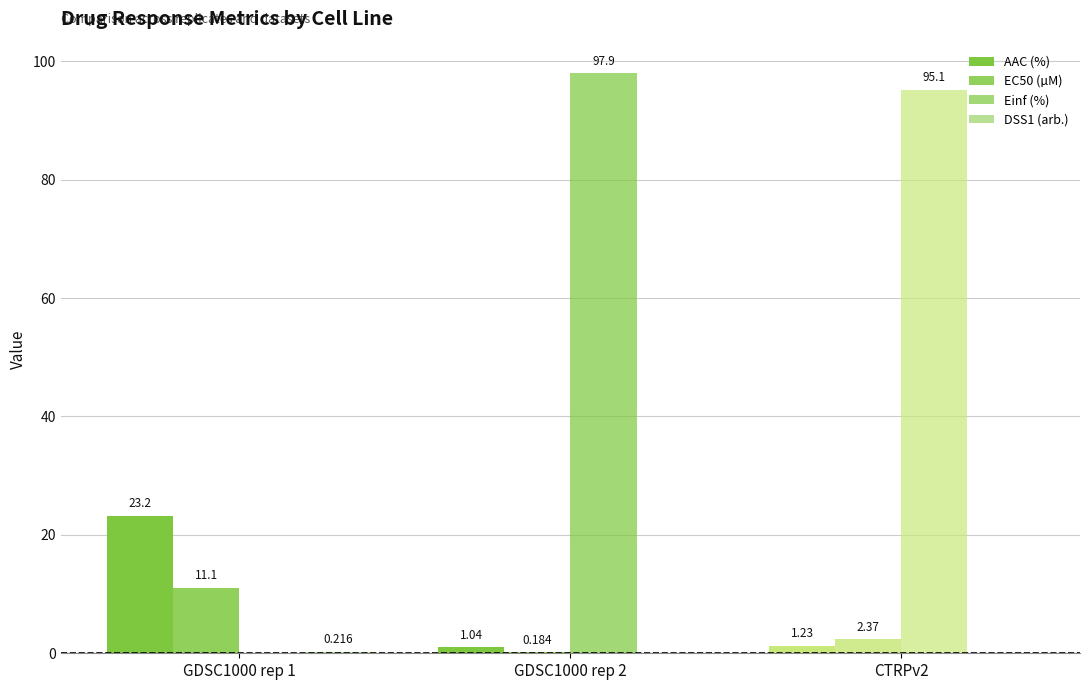

How many values in the Einf (%) series exceed 95?

2